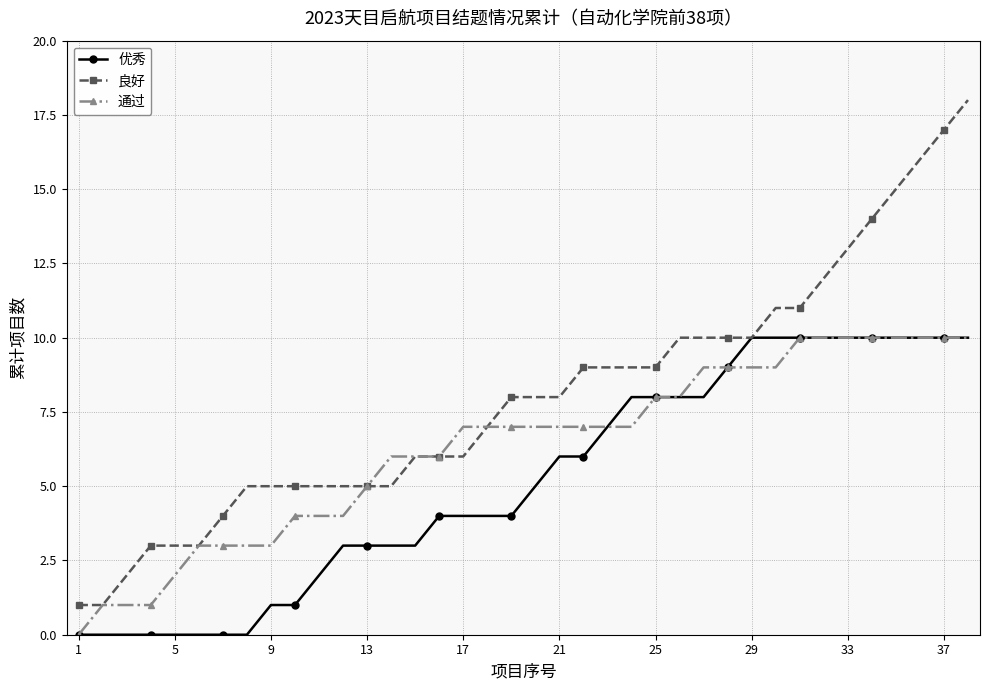

What is the difference between the maximum and minimum values in the 优秀 series?

10